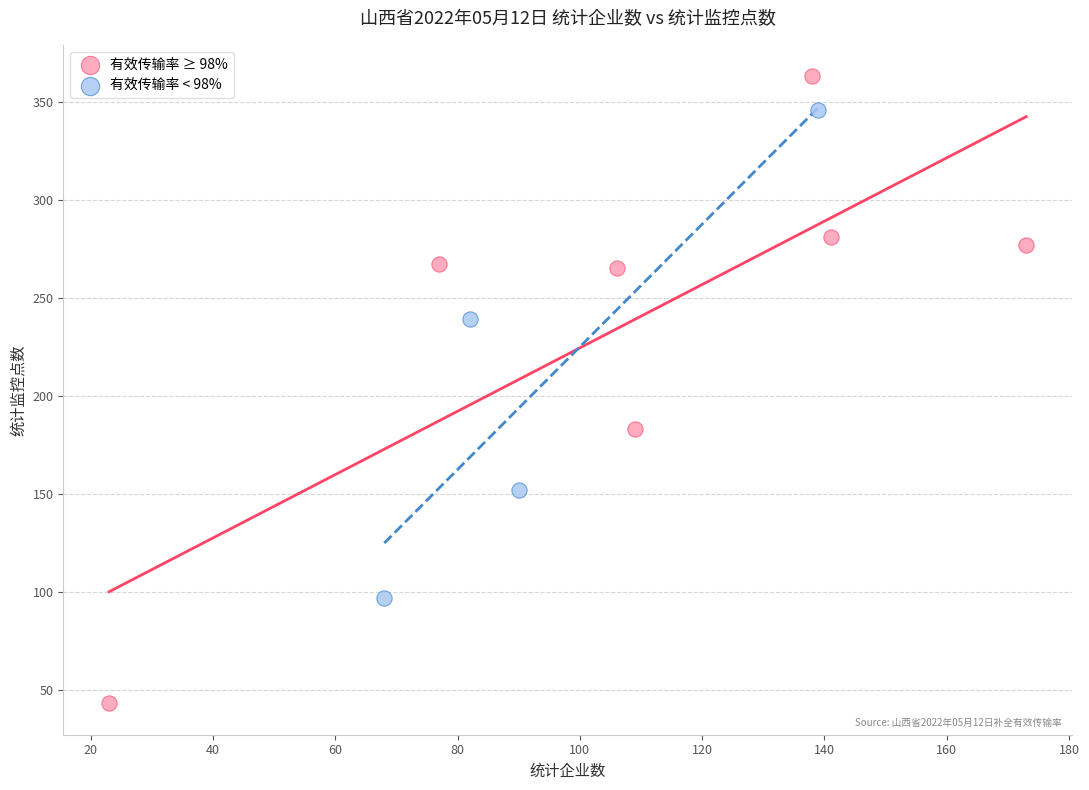

Which series reaches the minimum Y coordinate?

有效传输率 ≥ 98%